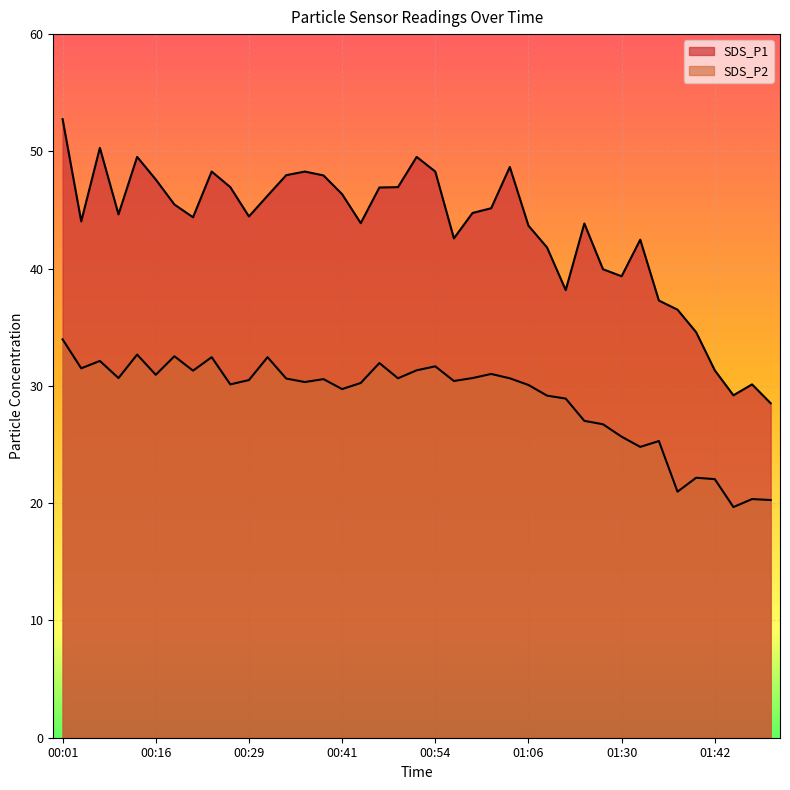

At which category is the sum across all series the highest?

00:01